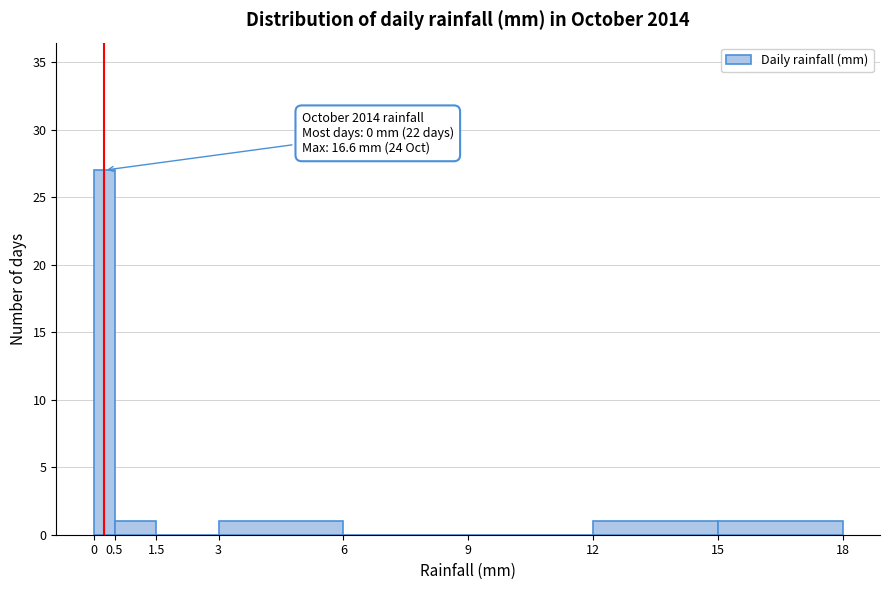

Which range on the x-axis has the tallest bar?

0 to 0.5